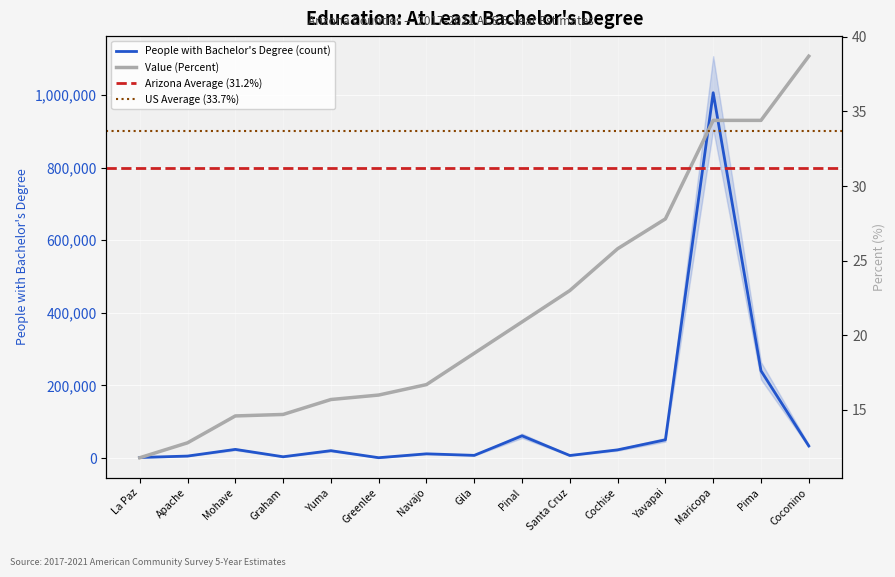

At which label does Value (Percent) first exceed 18?

Gila